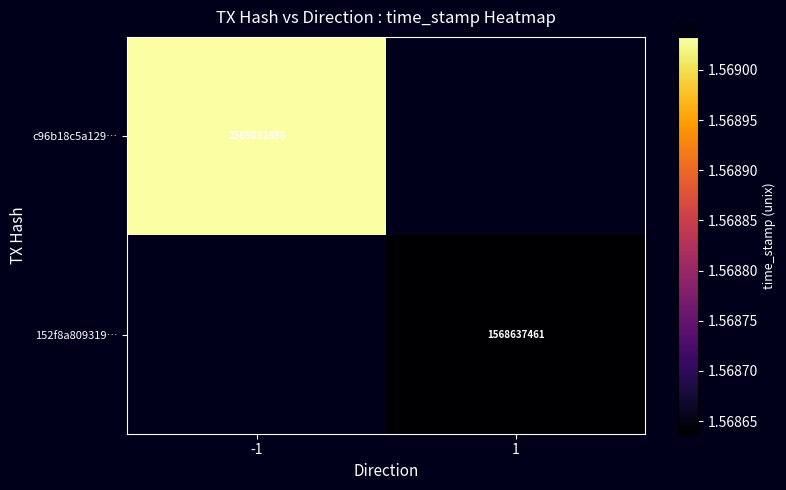

Is the value of 152f8a809319… at 1 greater than the value of c96b18c5a129… at -1?

No